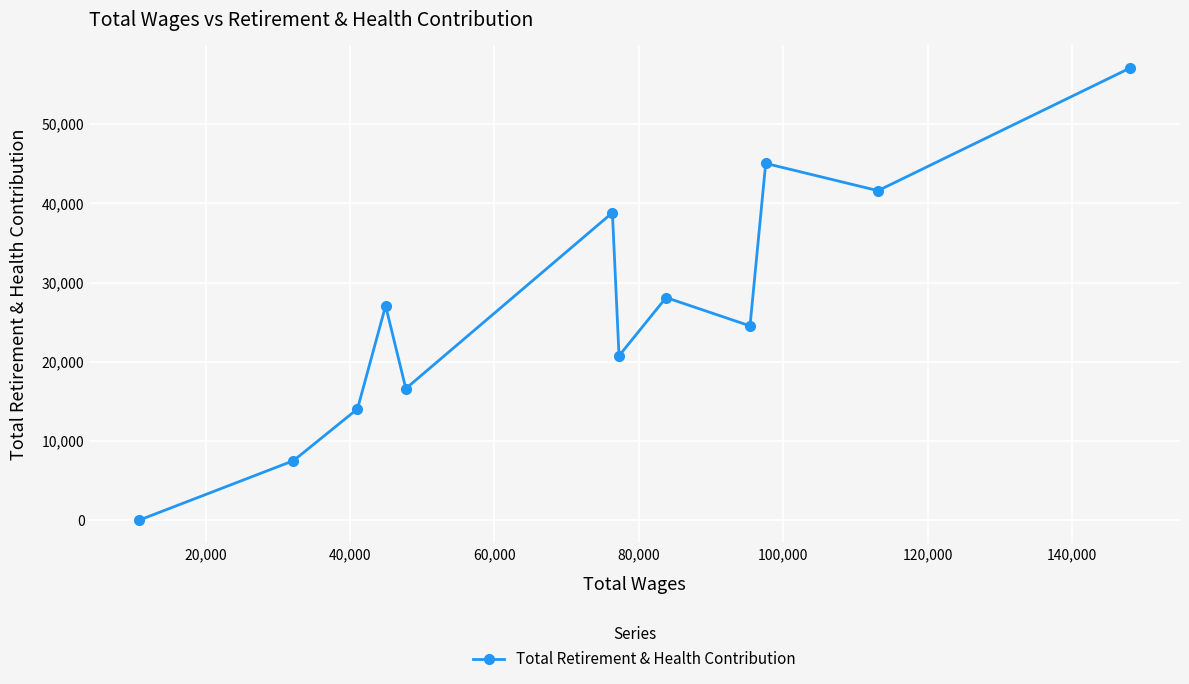

What is the greatest value displayed?

57095